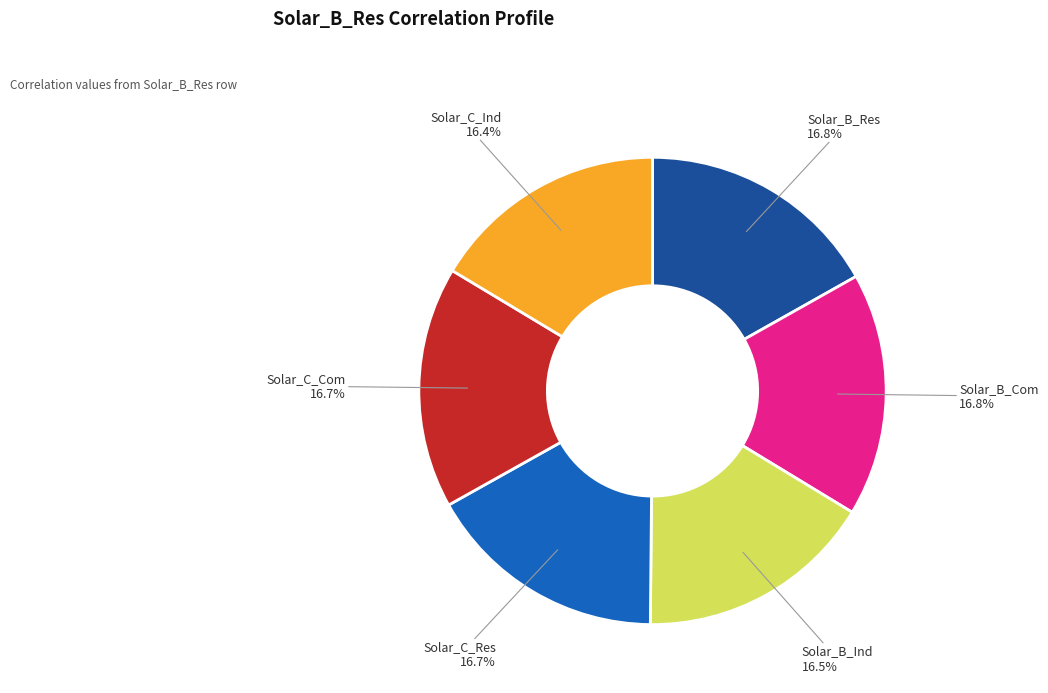

Is it true that Solar_B_Com is 28% of the pie?

False